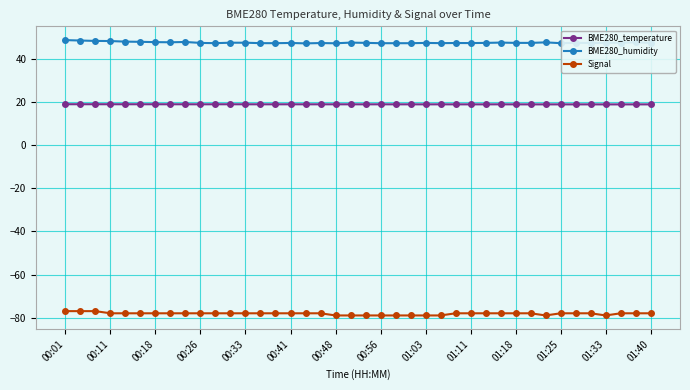

Rank the series by their average value, from lowest to highest.

Signal, BME280_temperature, BME280_humidity